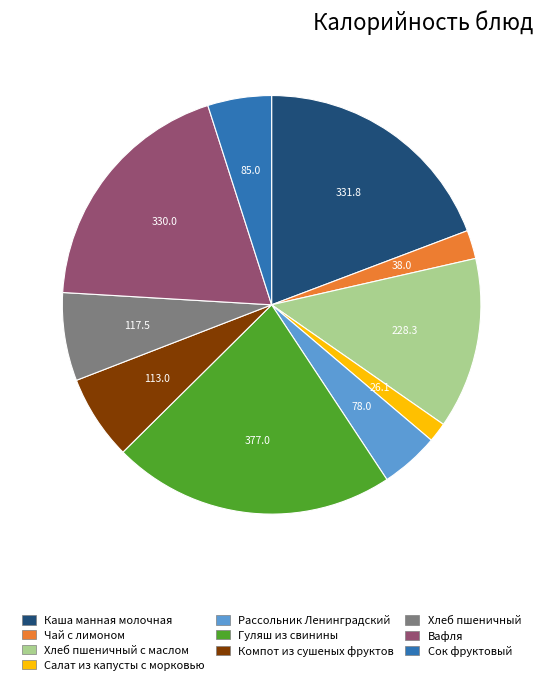

Which has a higher value, Вафля or Хлеб пшеничный?

Вафля